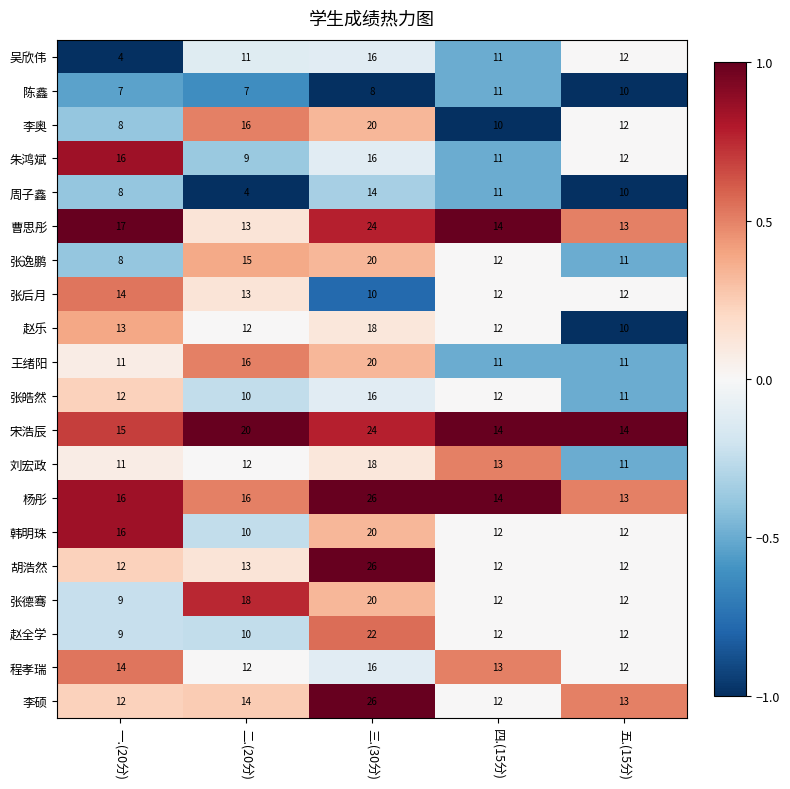

Count the 韩明珠 values in the range 12 to 16.

3